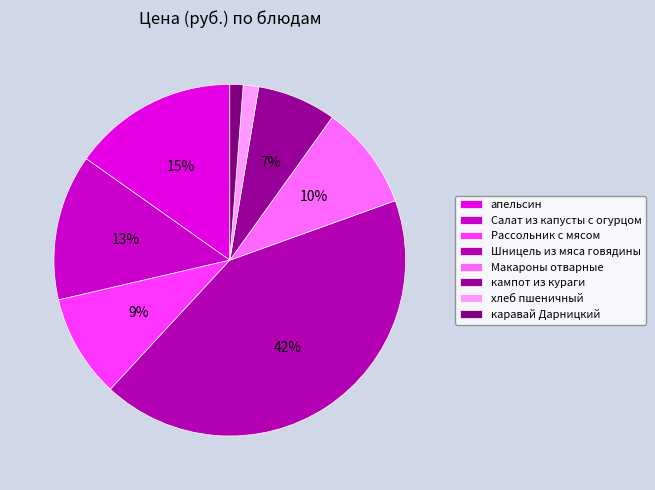

Combined, what portion of the pie is каравай Дарницкий and Шницель из мяса говядины?

43.6%